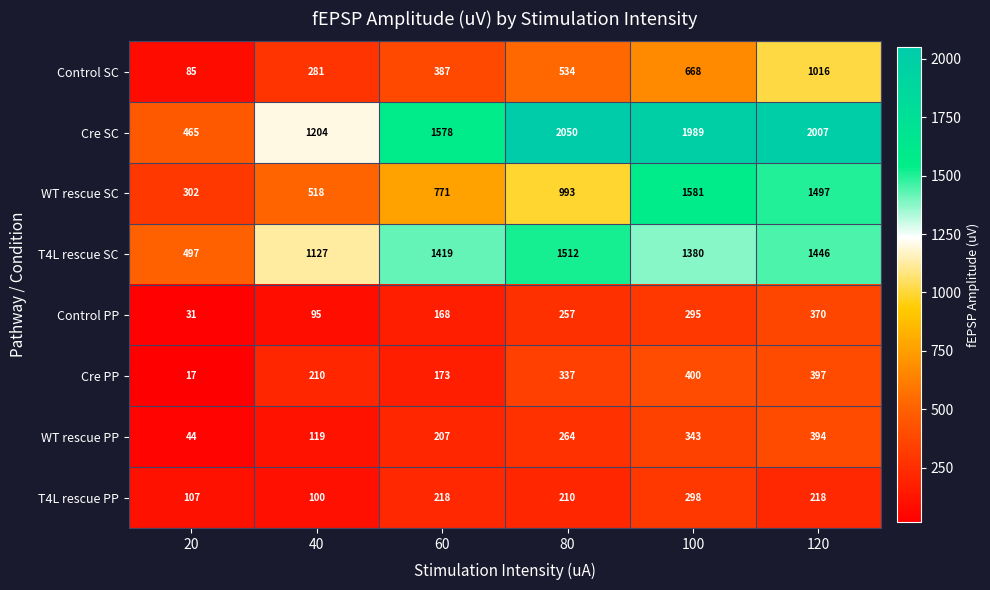

What value does the Control PP series have at 100?

295